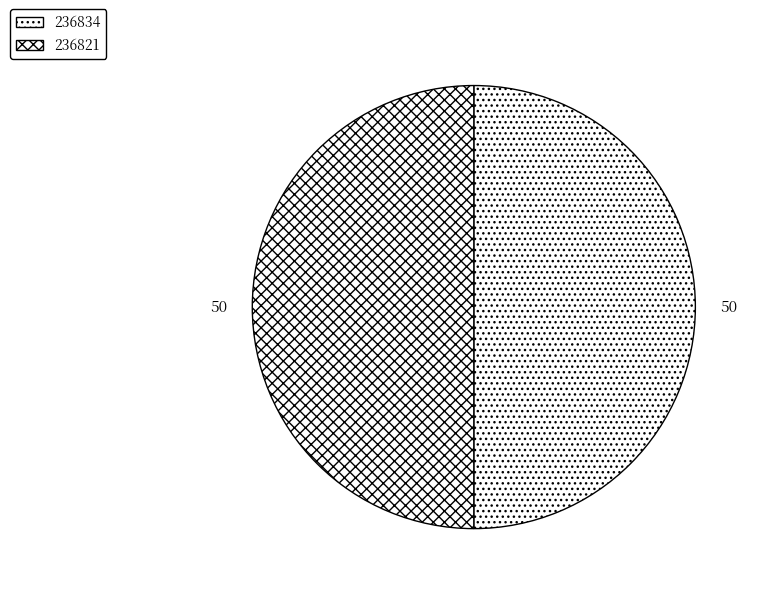

Is it true that 236821 is 99% of the pie?

False